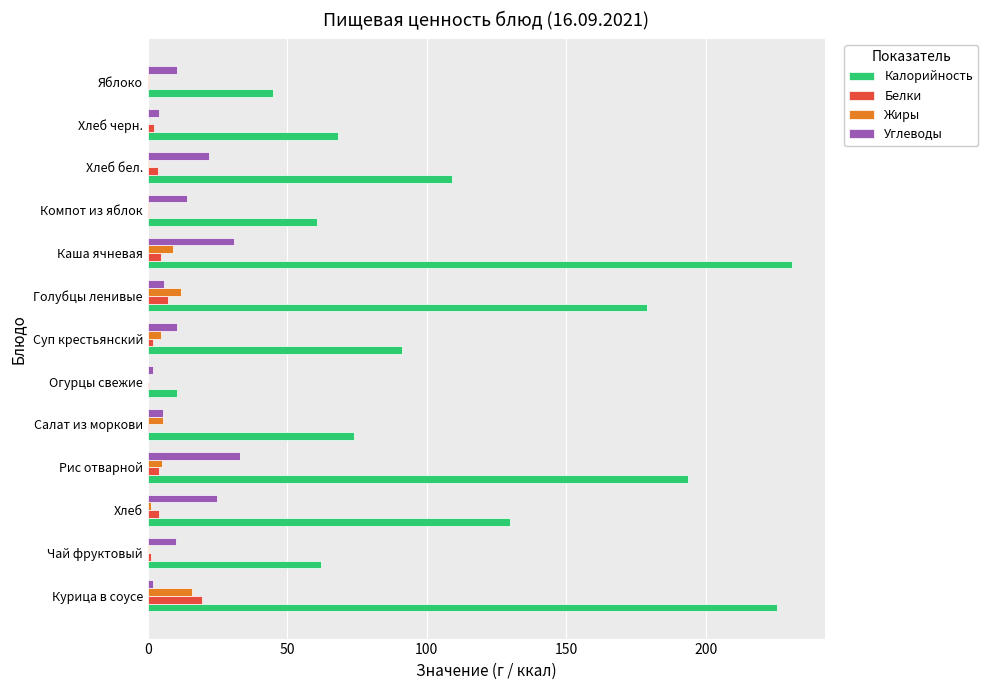

At which category does the chart reach its peak across all series?

Каша ячневая